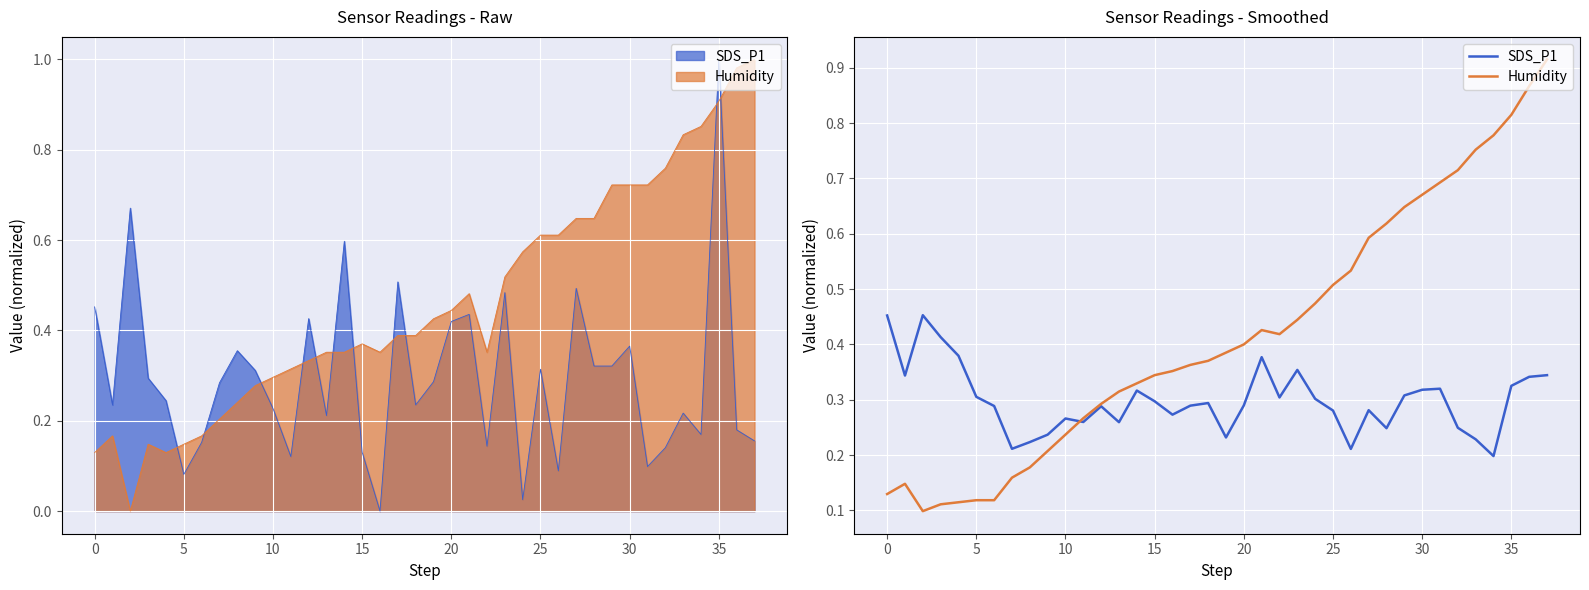

Which series changed the most between 13 and 31?

Humidity